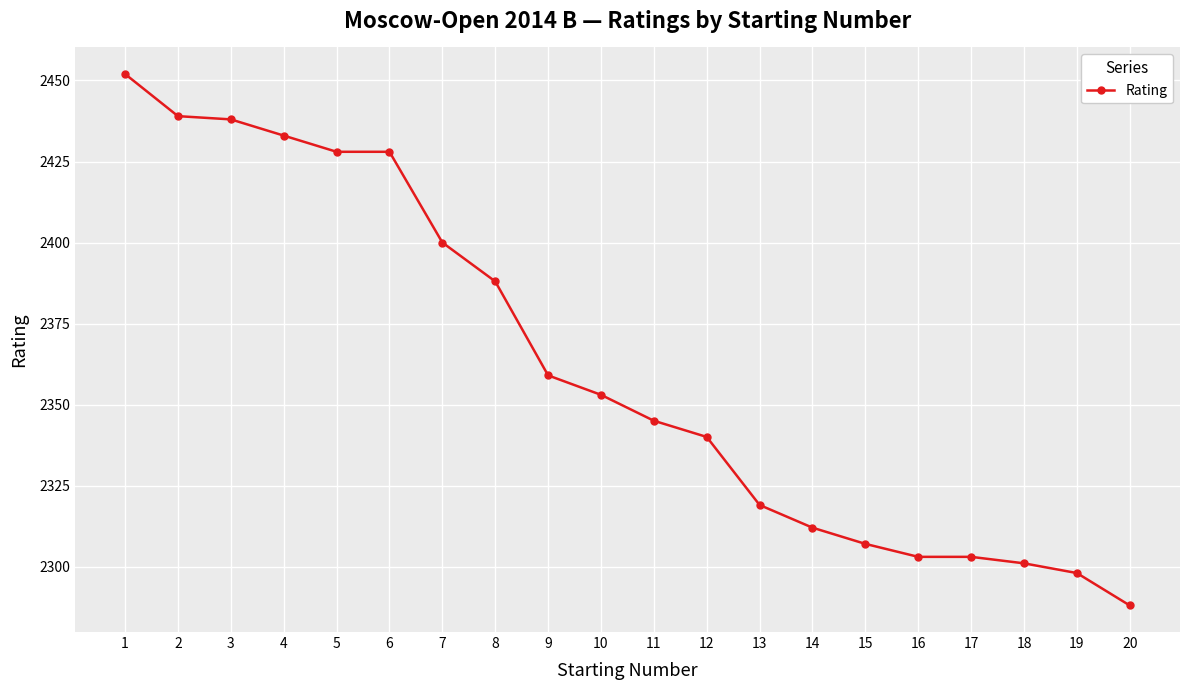

True or false: the data shows 572 at 6.

False